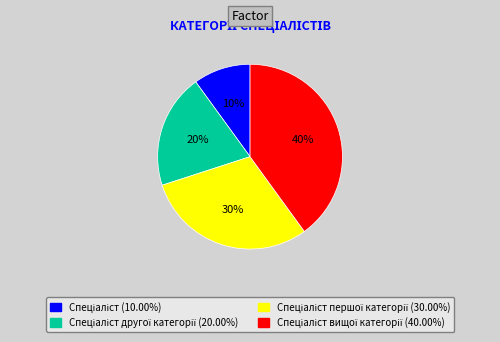

How many slices are in this pie chart?

4